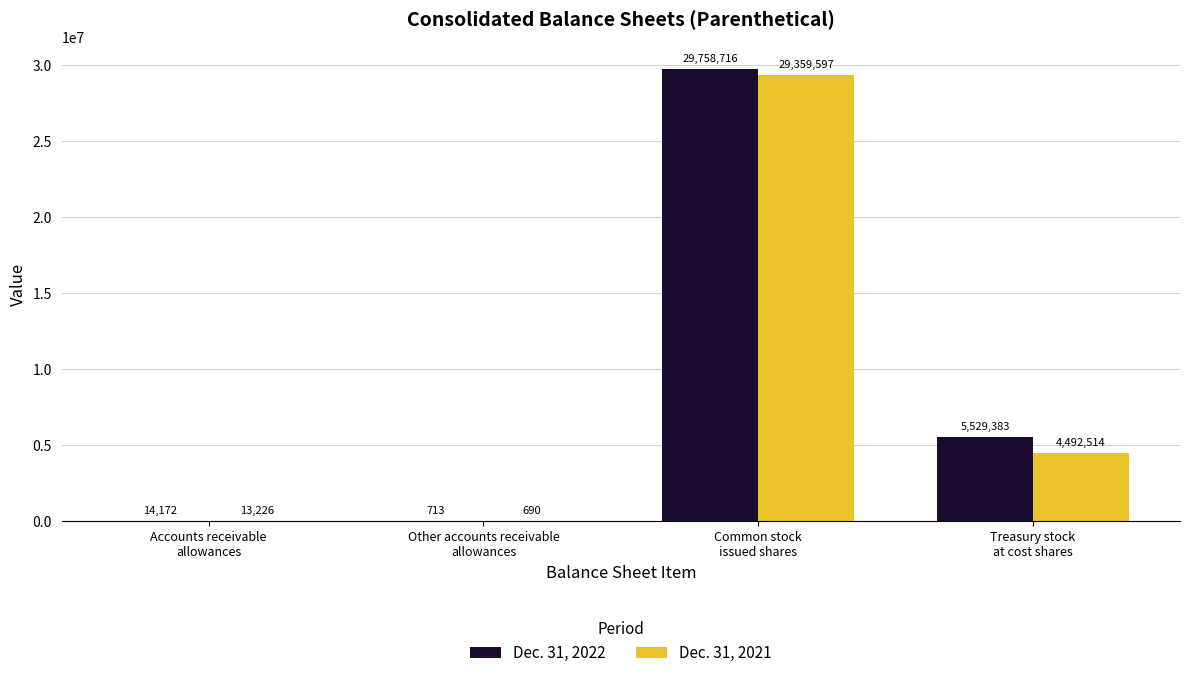

How many groups of bars are there?

4